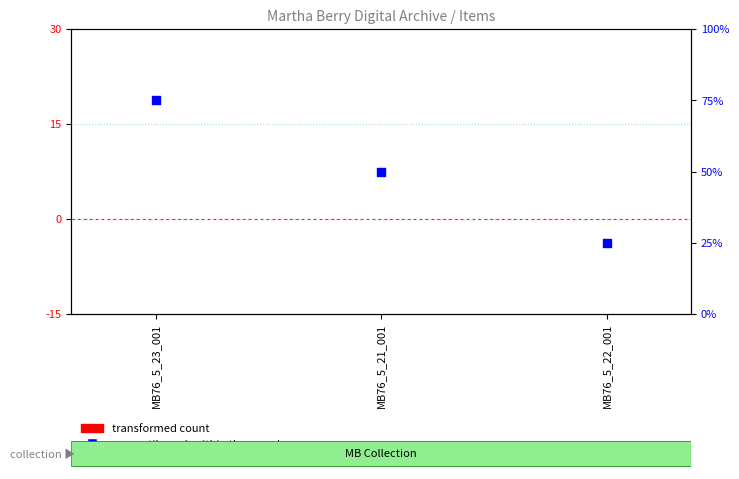

Approximately how many times larger is the value at MB76_5_22_001 compared to MB76_5_23_001?

0.3